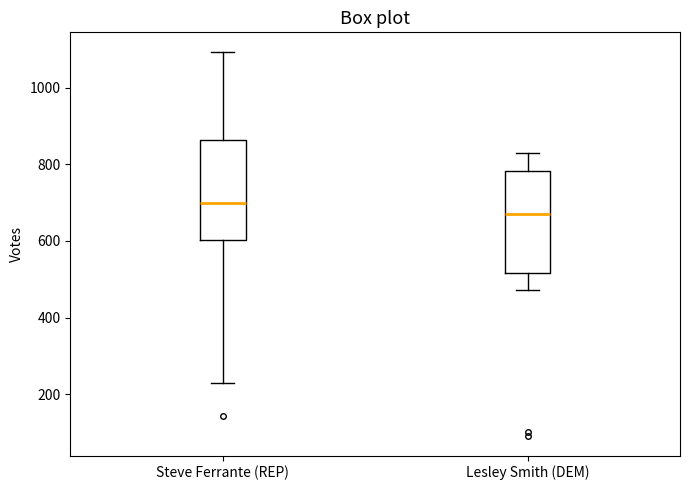

Reading left to right, read every box against the y-axis: the position of its median line, the range the box covers, and the ends of its whiskers. The values are not printed on the chart, so give them approximately, as read against the axis.

Steve Ferrante (REP): median 700, box 600 to 860, whiskers 220 to 1100
Lesley Smith (DEM): median 680, box 520 to 780, whiskers 480 to 820